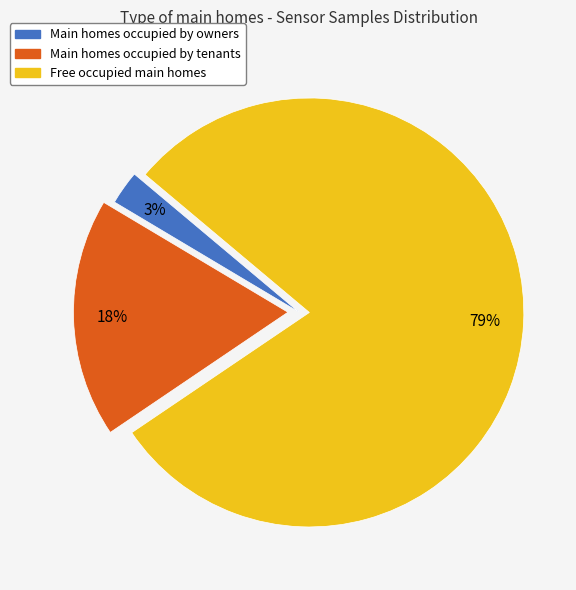

Is there a majority slice in this chart?

Yes